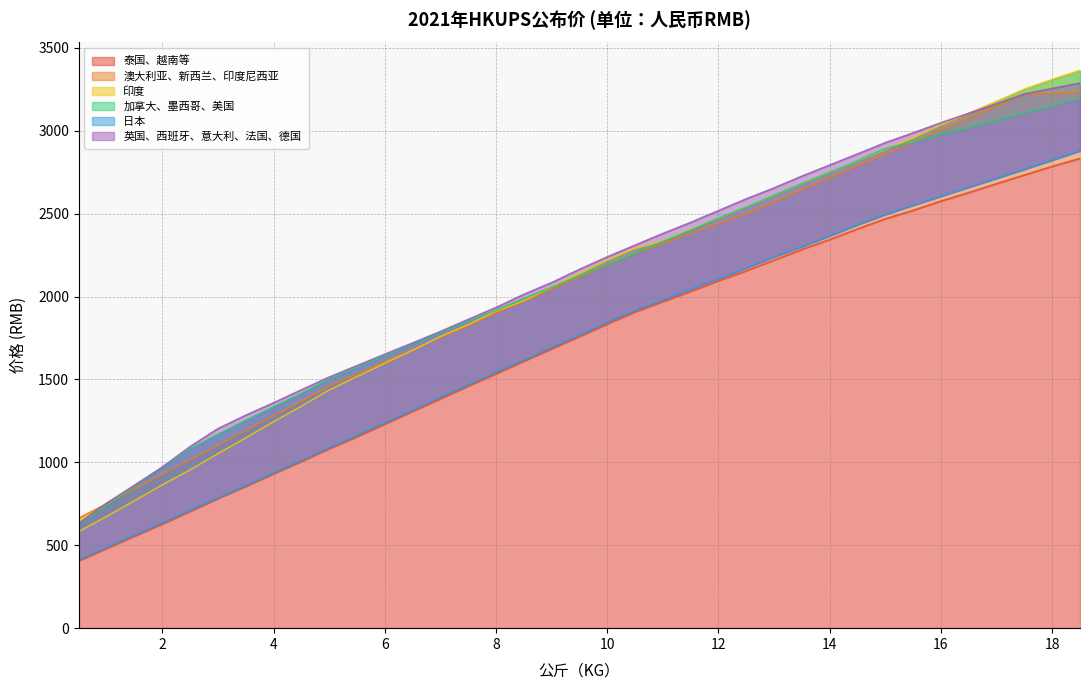

What position from the right is 11?

16